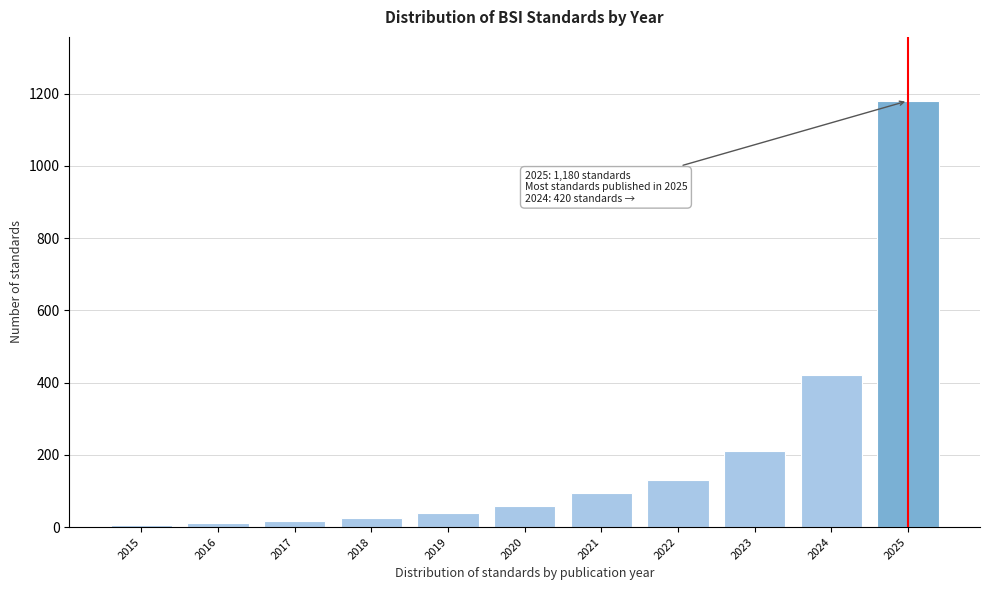

True or false: the data shows 220 at 2022.

False